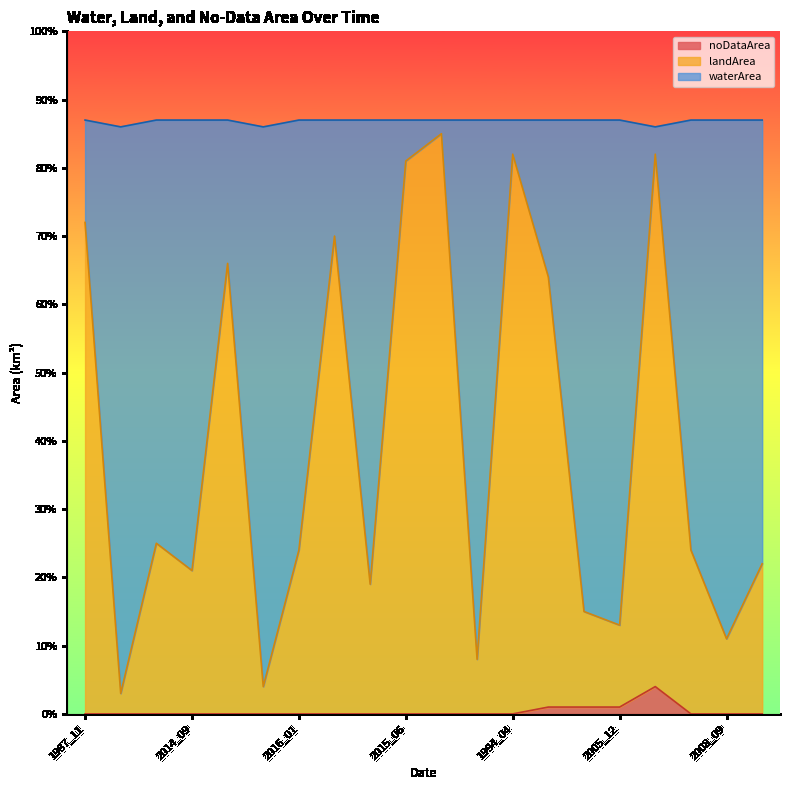

Which category has the lowest value in the waterArea series?

1999_10